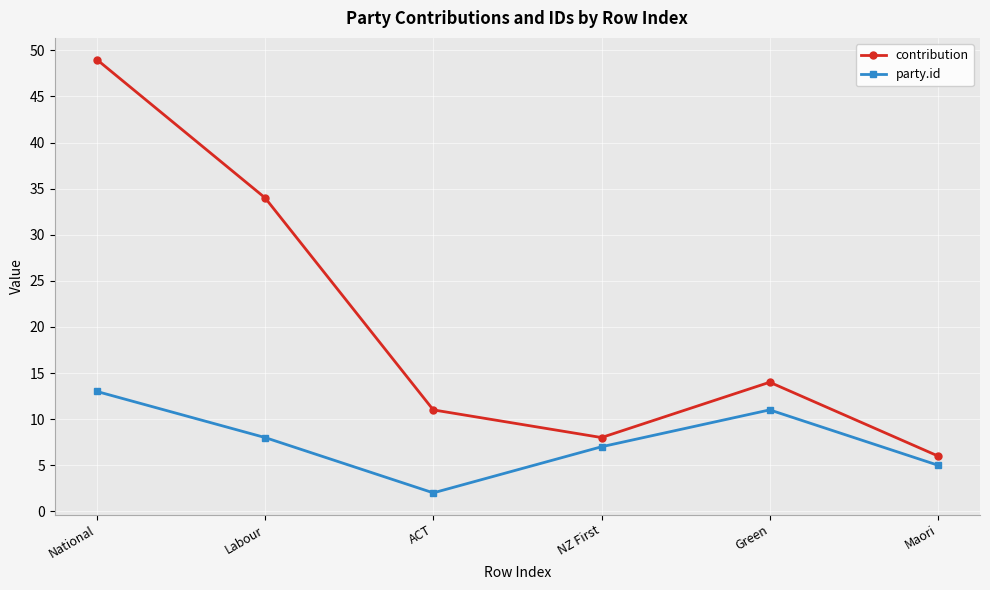

True or false: party.id and contribution intersect in this chart.

False